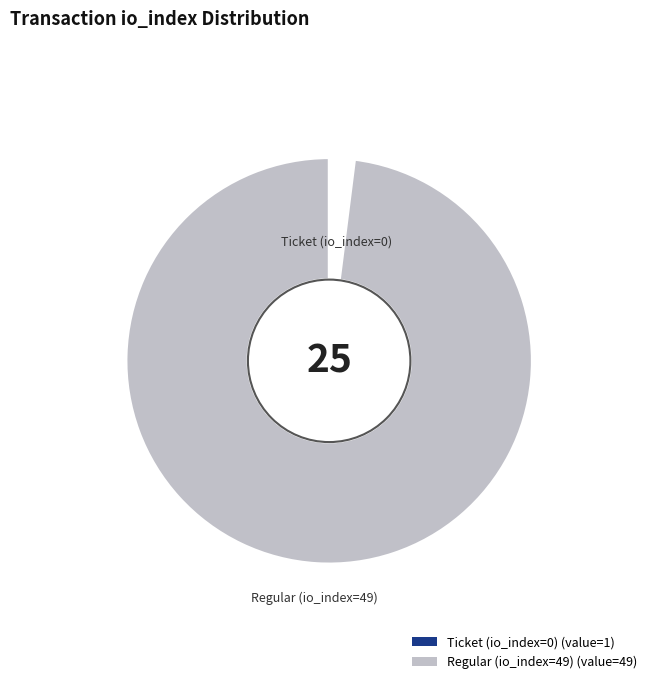

Which slice is the largest?

Regular (io_index=49)